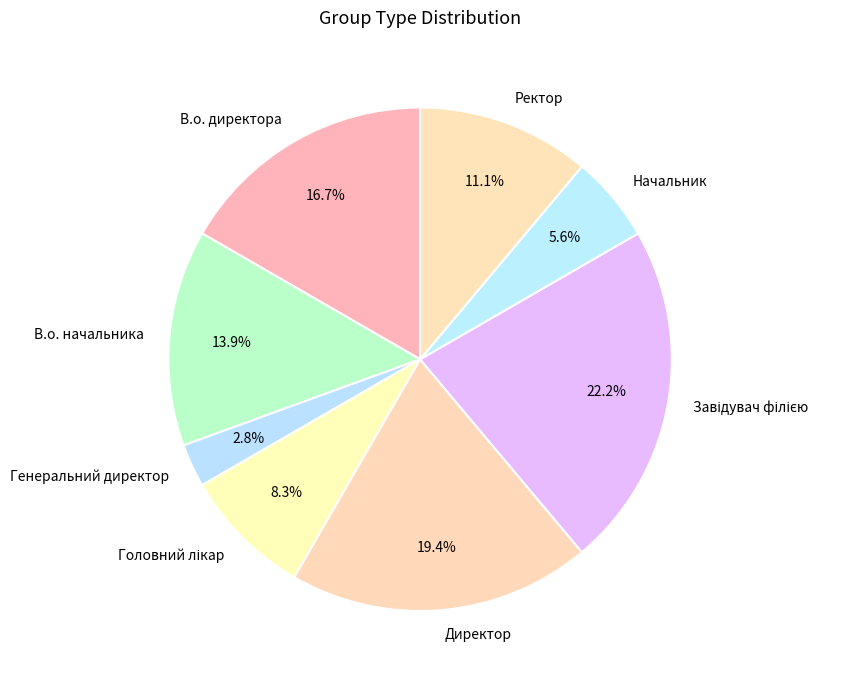

To the nearest percent, what is the difference between the В.о. директора and Генеральний директор slice percentages?

14%